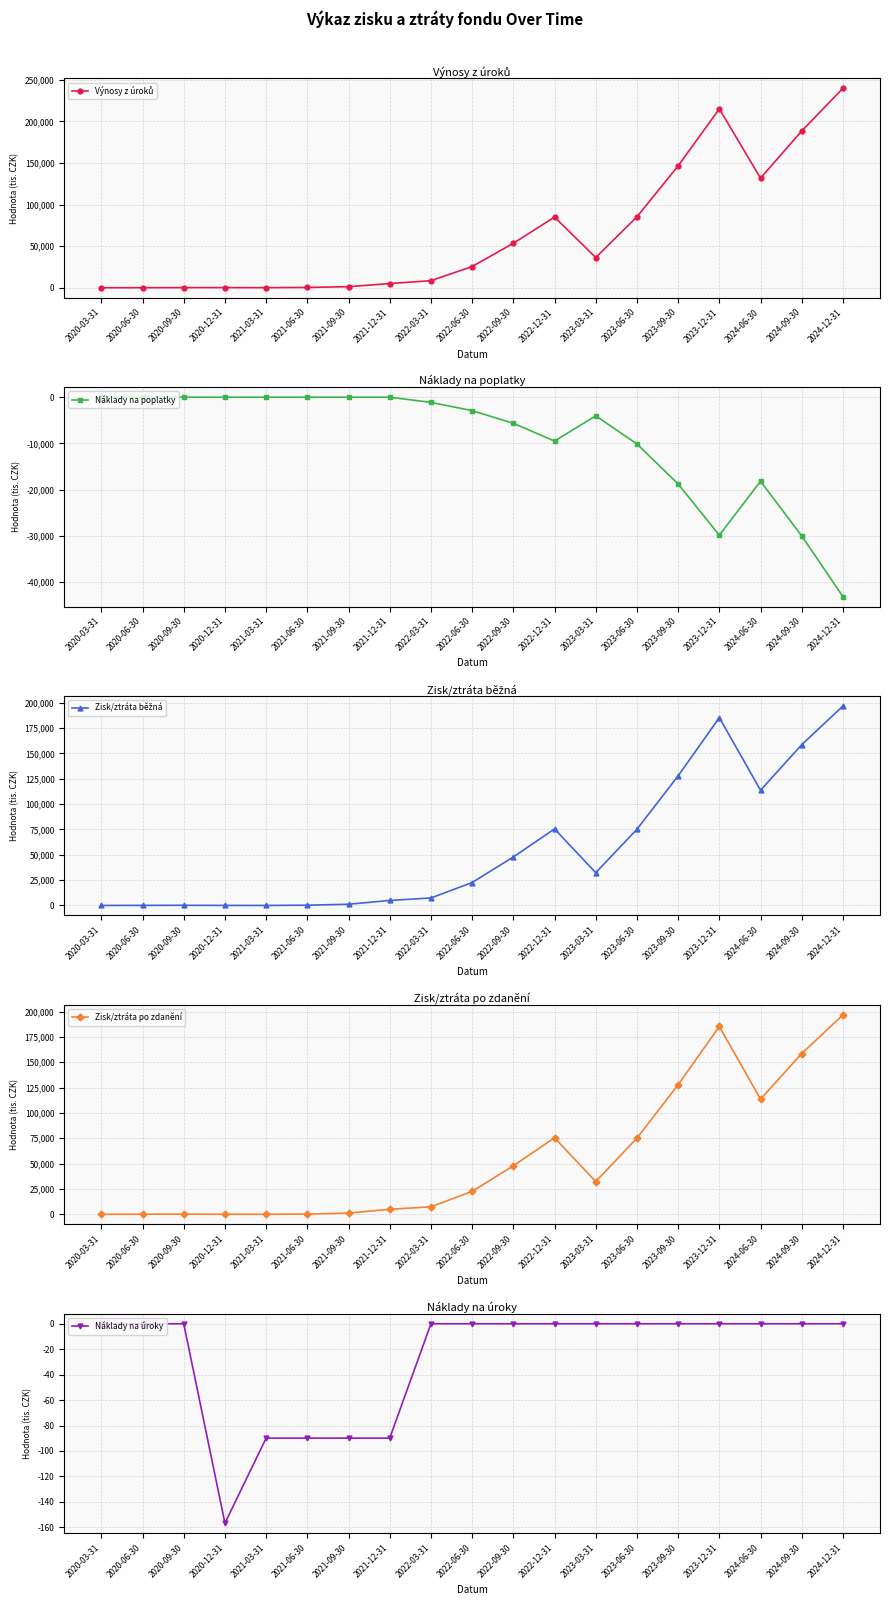

At which label is Zisk/ztráta po zdanění closest to 98365?

2024-06-30